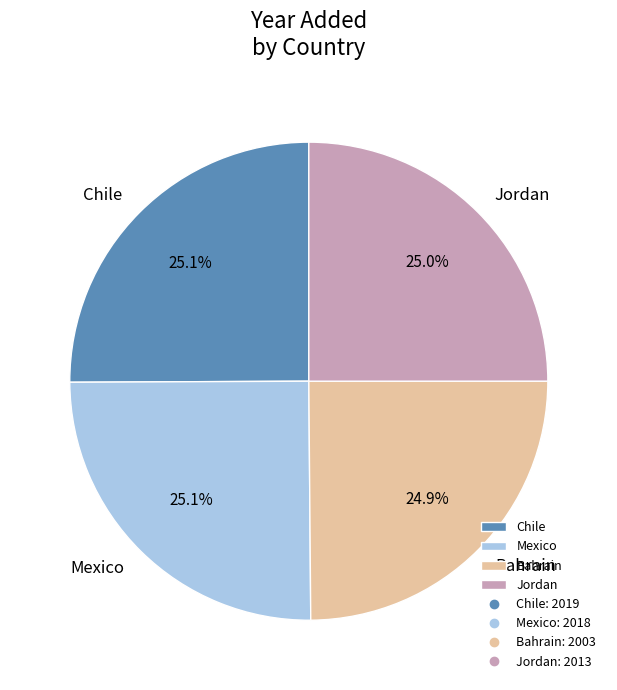

Is Chile the majority of the pie?

No